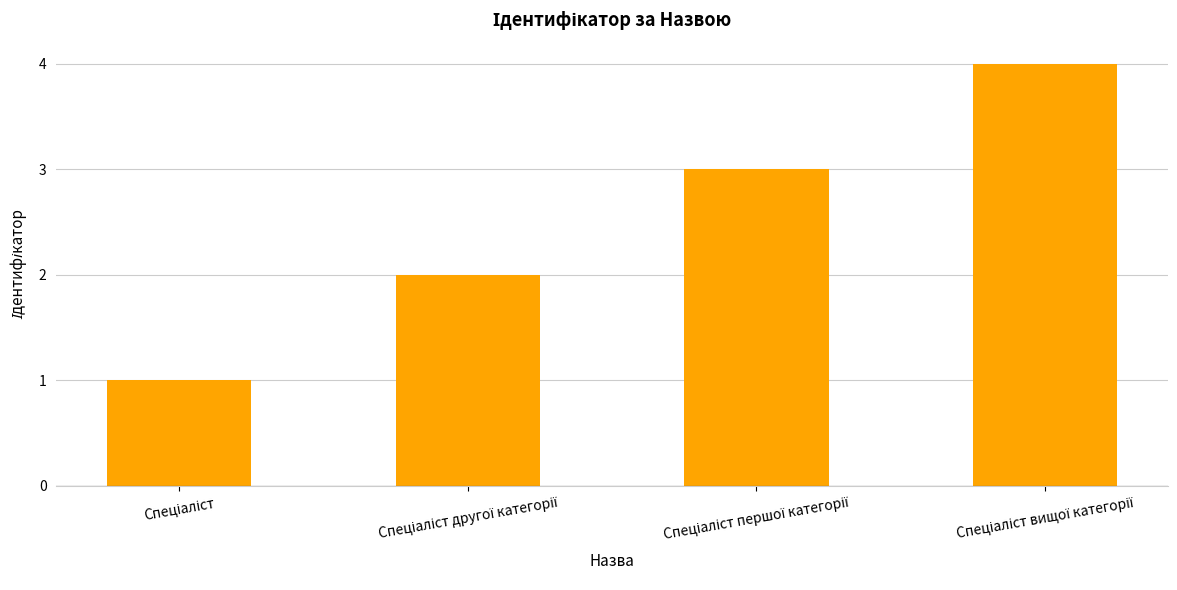

What is the difference between the maximum and minimum values?

3